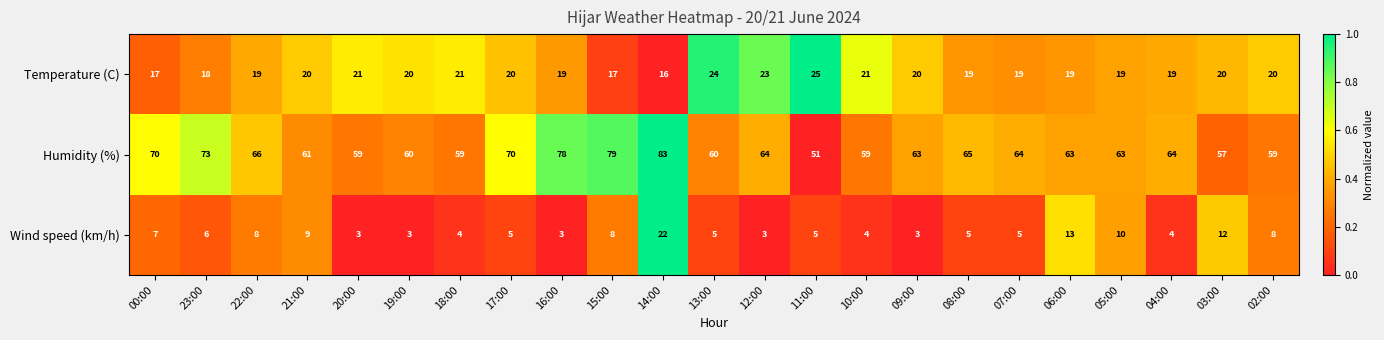

At which category is the sum across all series the highest?

14:00